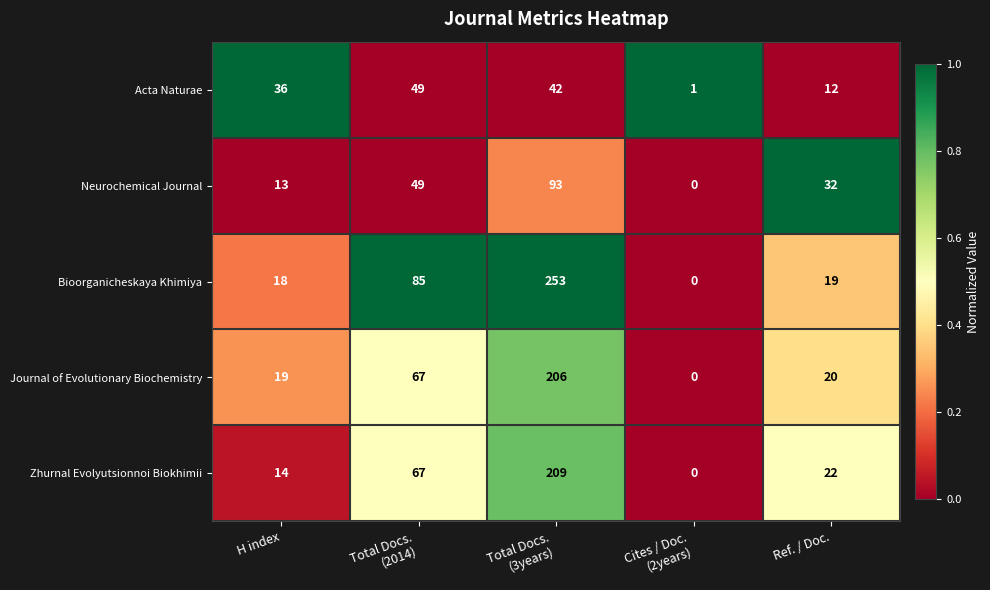

Reading right to left, transcribe all the data shown in this chart.

Acta Naturae: 12	1	42	49	36
Neurochemical Journal: 32	0	93	49	13
Bioorganicheskaya Khimiya: 19	0	253	85	18
Journal of Evolutionary Biochemistry: 20	0	206	67	19
Zhurnal Evolyutsionnoi Biokhimii: 22	0	209	67	14